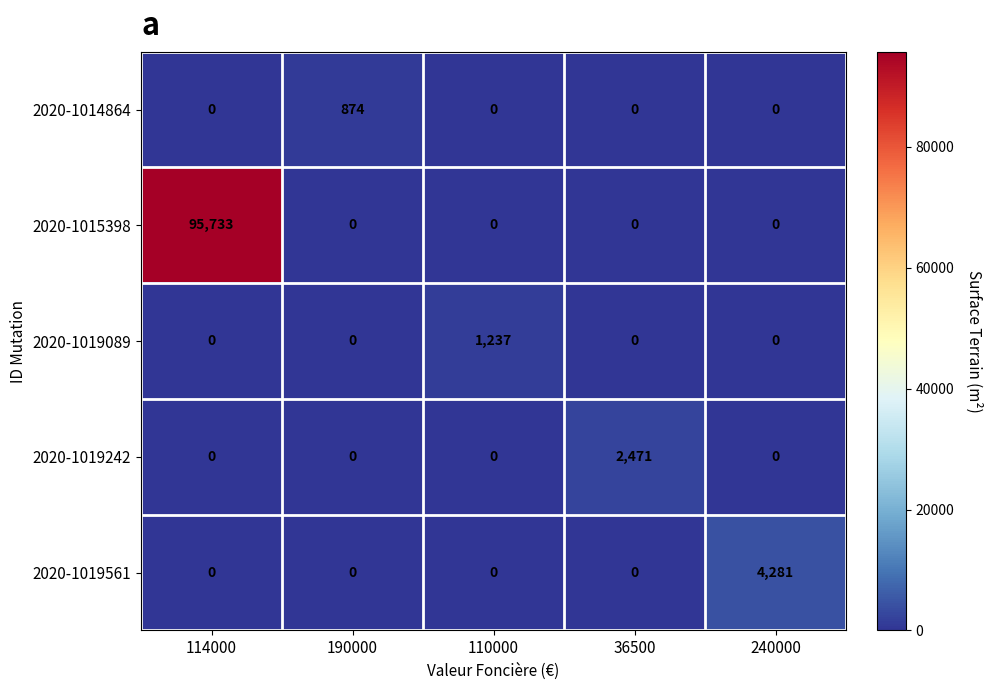

The 2020-1019561 series shows 4281 at 240000. True or false?

True